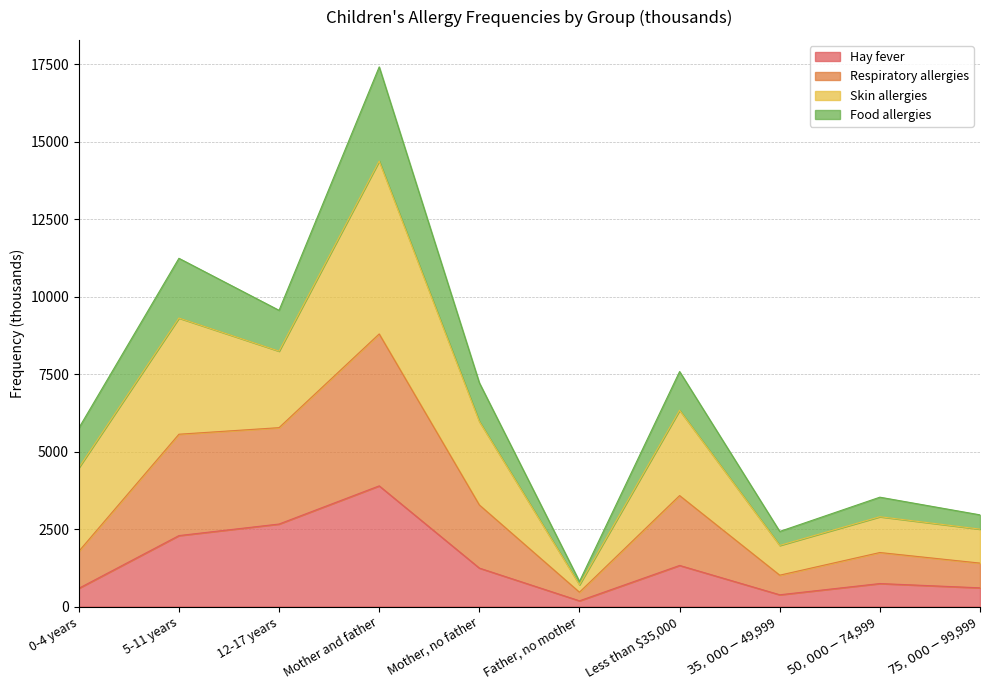

Read the Hay fever value at Mother, no father.

1240